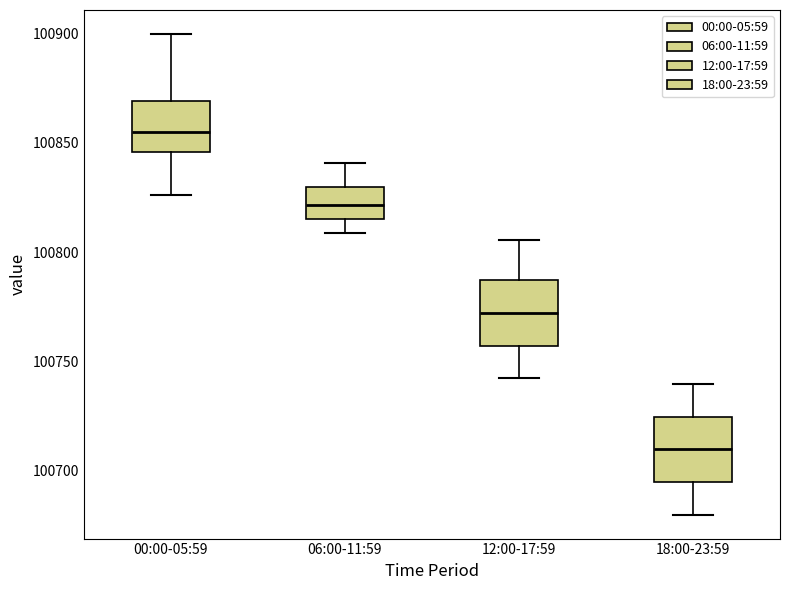

Where is the upper edge of the box for 00:00-05:59 on the y-axis? The values are not printed on the chart, so give them approximately, as read against the axis.

100870